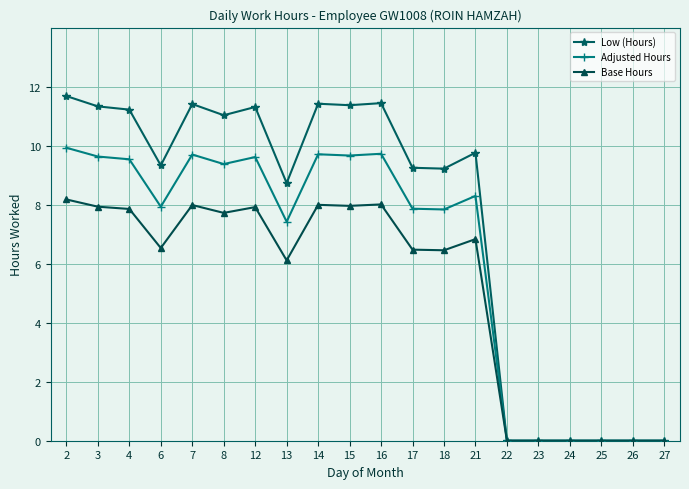

Is it true that Adjusted Hours equals 3.0 at 8?

False